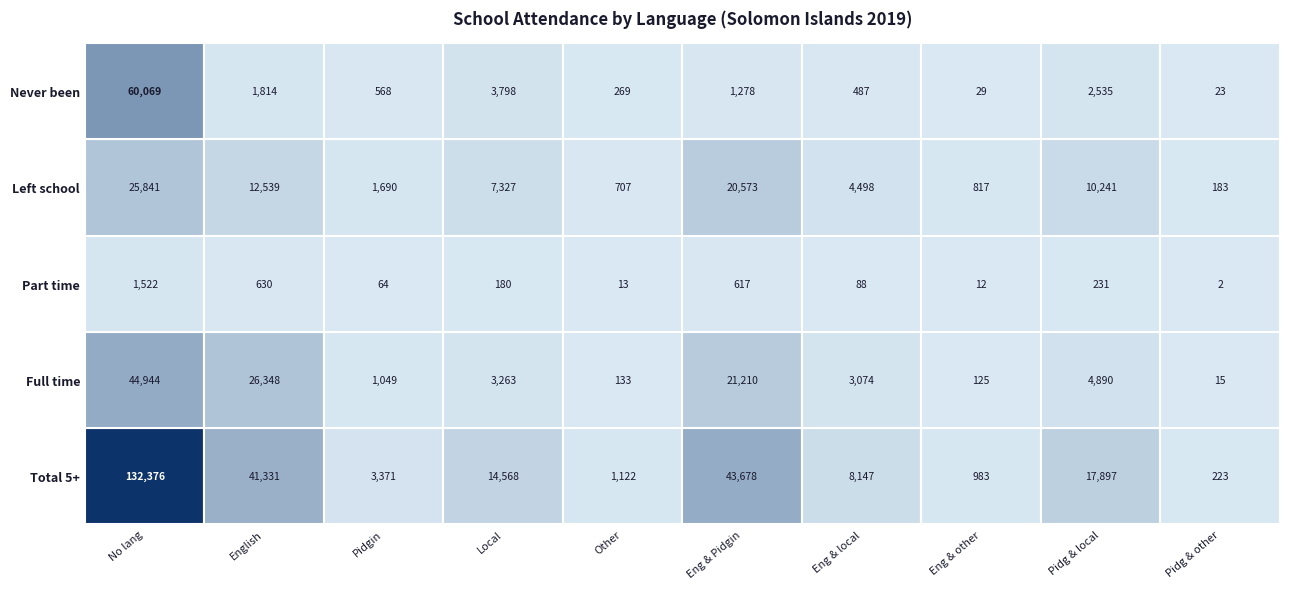

Is the value of Pidgin at Pidgin greater than the value of Local at Pidg,local,& other?

No